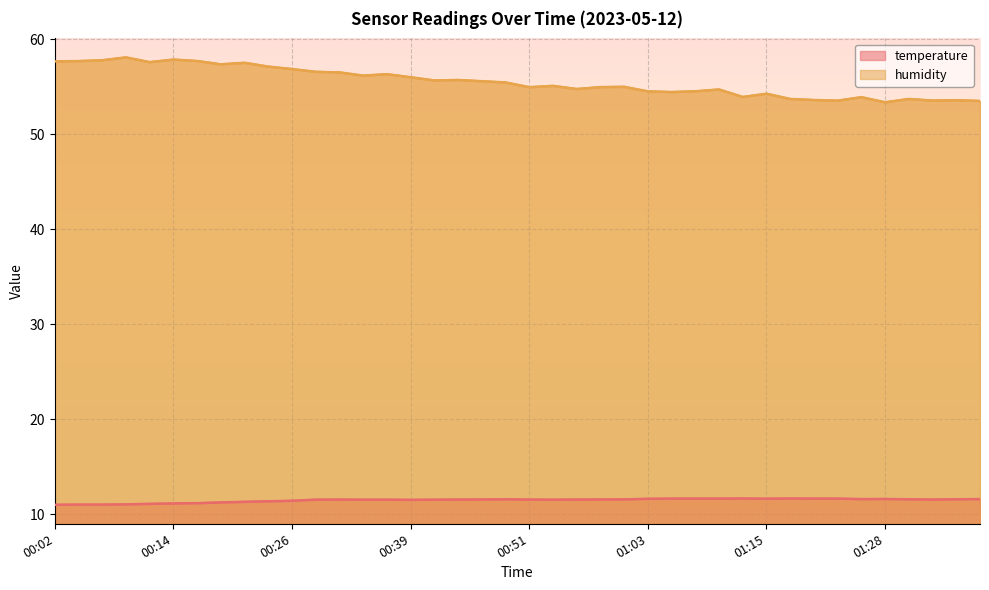

What position from the left is 00:07?

3